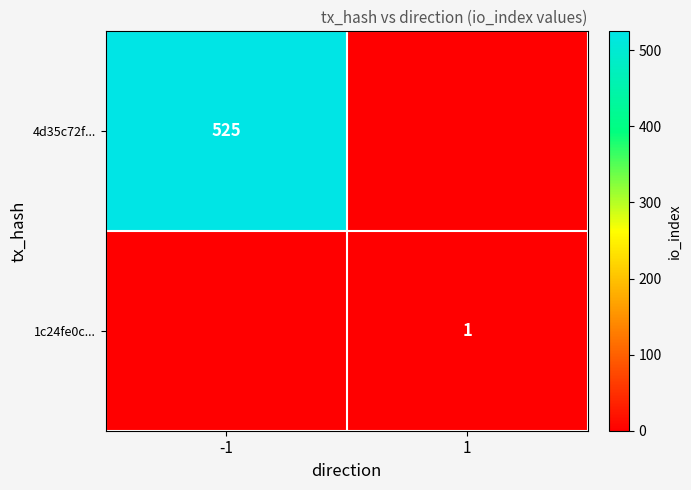

The value of 1c24fe0c... at 1 is 1. True or false?

True